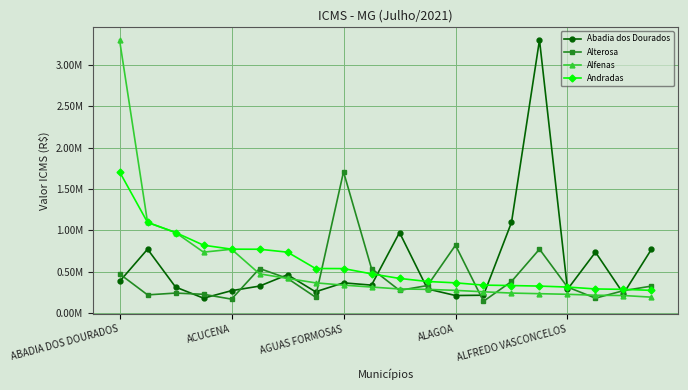

Does the chart have visible grid lines?

Yes